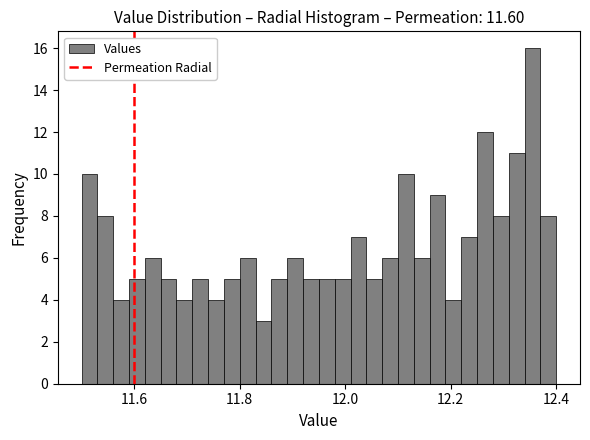

Around what value on the x-axis is the tallest bar? Give the approximate position of its centre, as read against the axis.

12.36